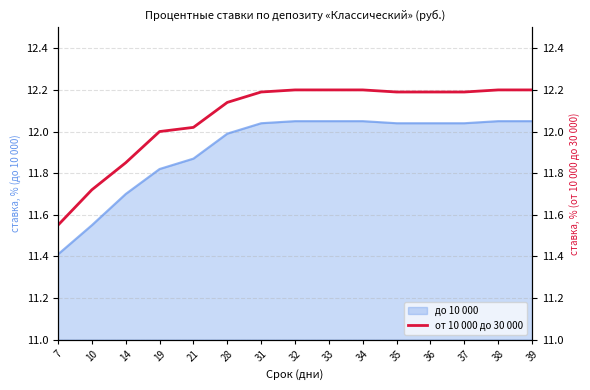

Reading left to right, what are all the values shown in this chart?

11.6	11.7	11.8	12.0	12.0	12.1	12.2	12.2	12.2	12.2	12.2	12.2	12.2	12.2	12.2